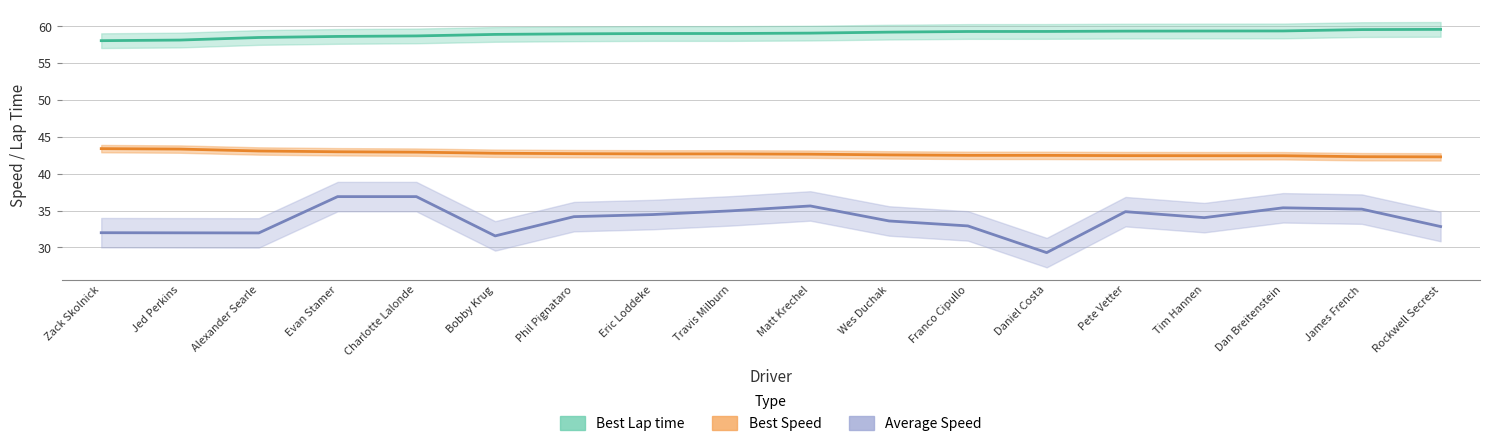

Which has a higher value, Franco Cipullo or Phil Pignataro?

Franco Cipullo